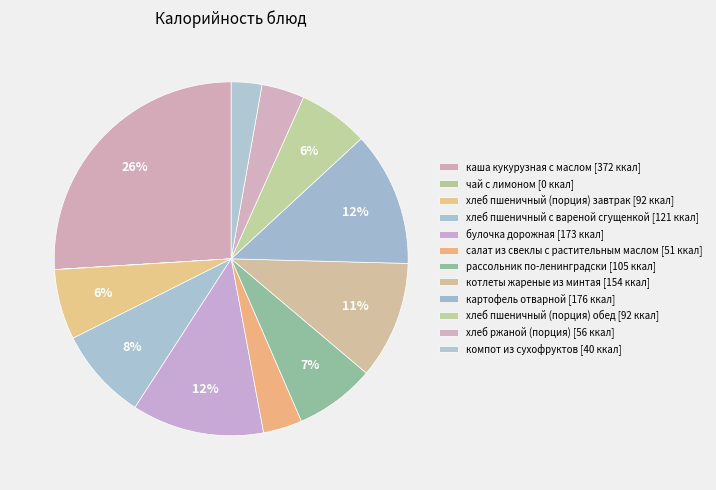

What is the change in value from котлеты жареные из минтая to компот из сухофруктов?

-114.0